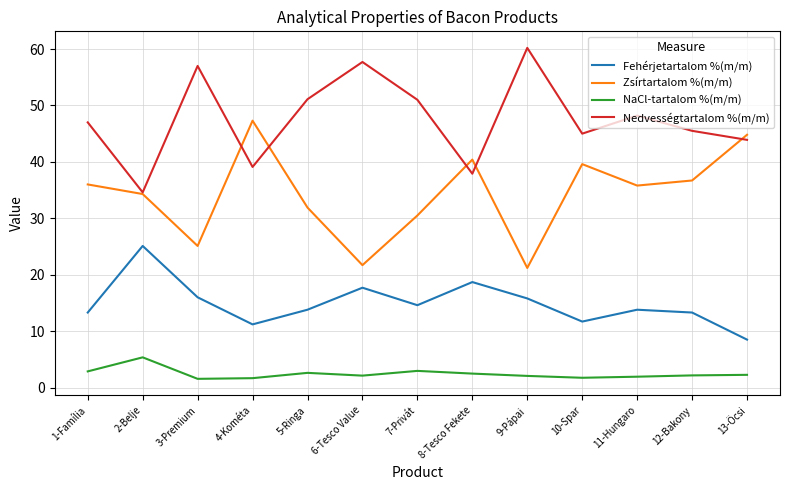

Is this an area chart (filled region under the line)?

No